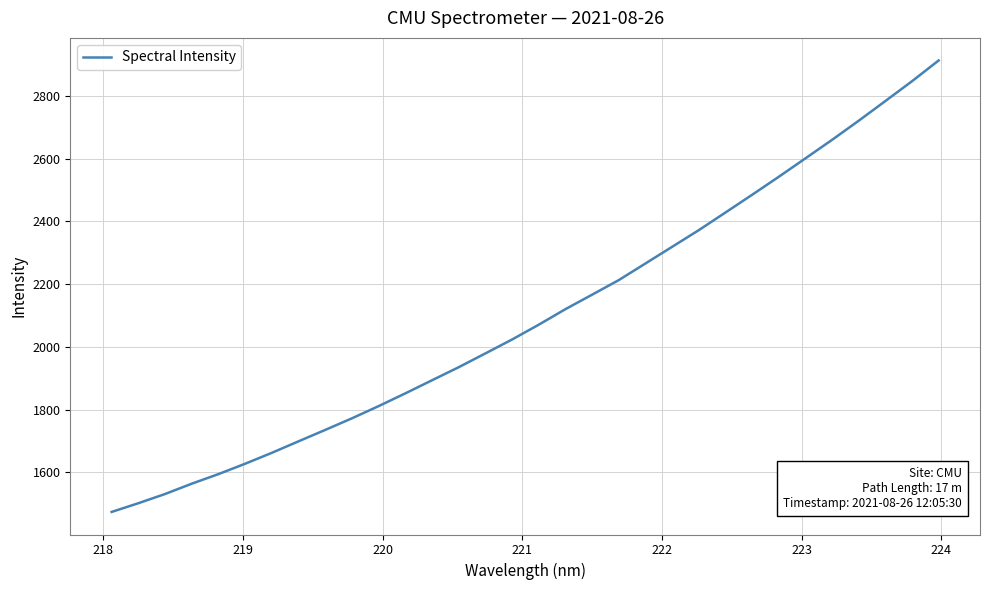

What is the greatest value displayed?

2913.1